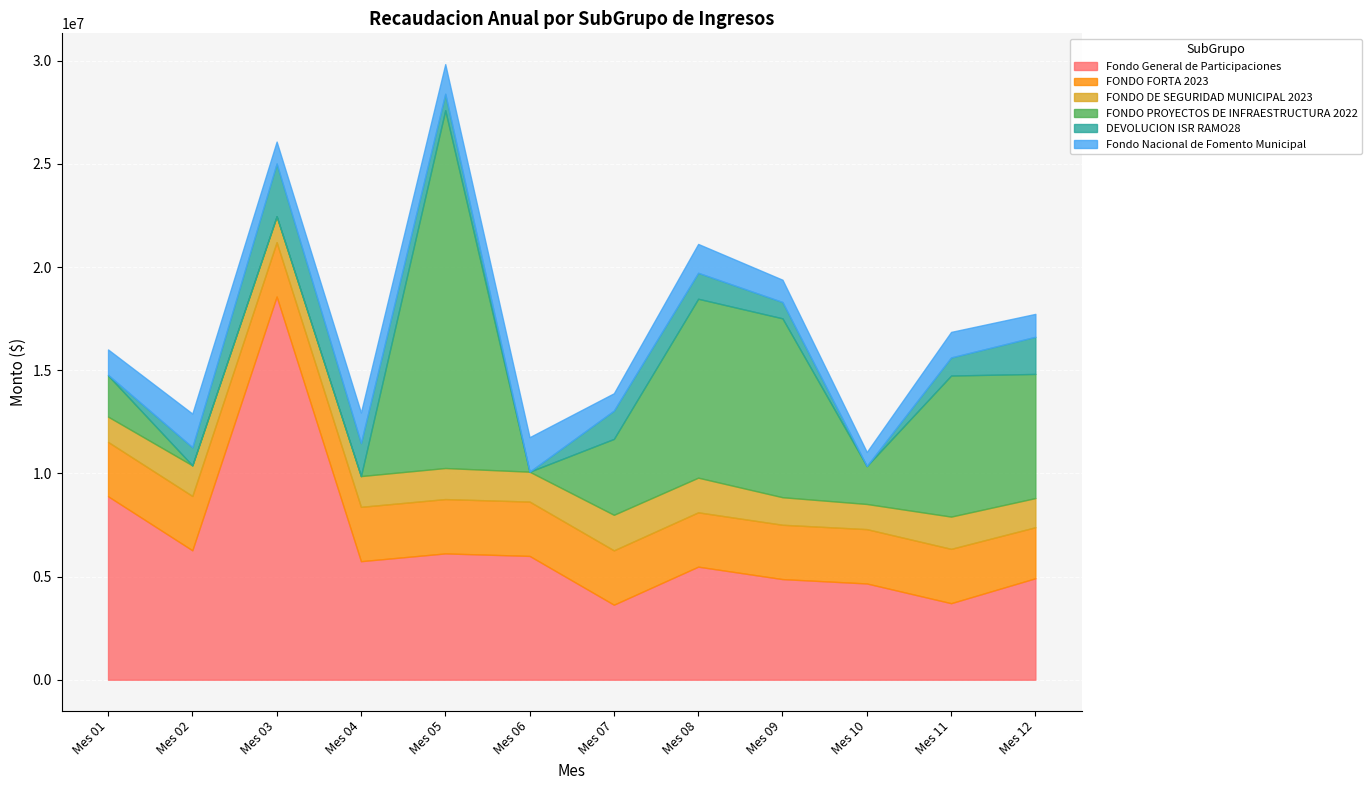

Rank the series at Mes 03 from highest to lowest value.

Fondo General de Participaciones, FONDO FORTA 2023, DEVOLUCION ISR RAMO28, FONDO DE SEGURIDAD MUNICIPAL 2023, Fondo Nacional de Fomento Municipal, FONDO PROYECTOS DE INFRAESTRUCTURA 2022